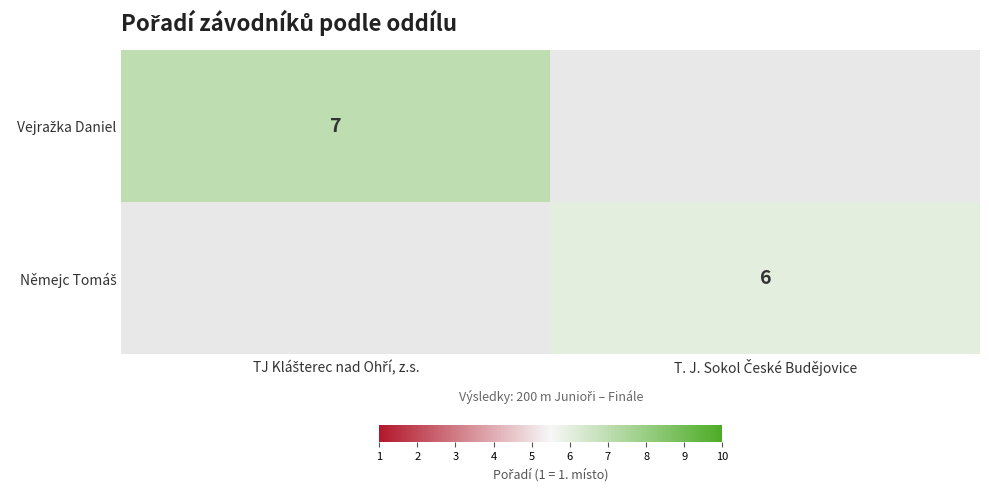

What is the greatest value displayed?

7.0